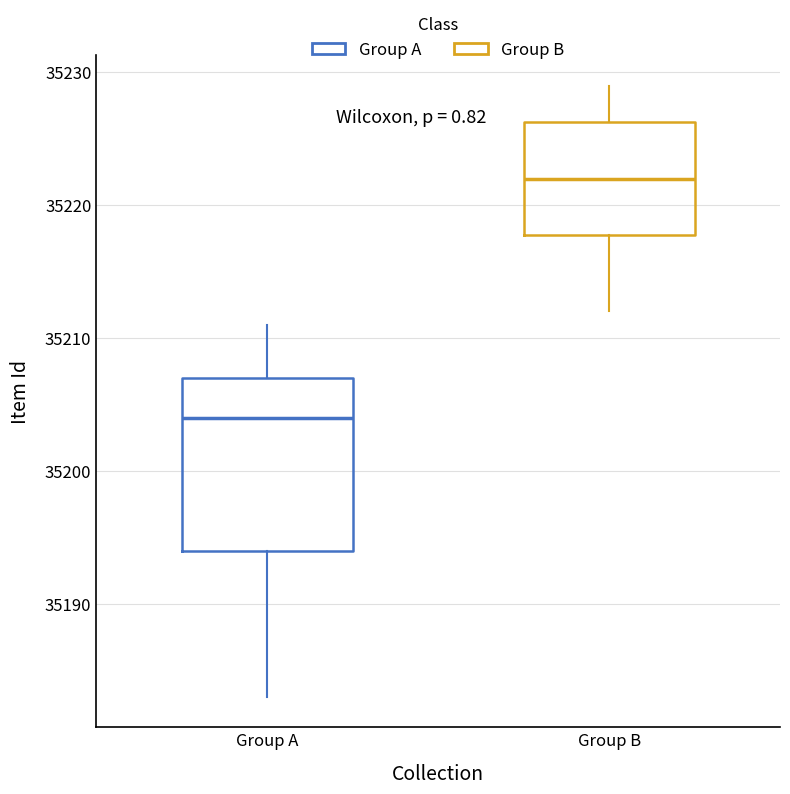

Where is the upper edge of the box for Group A on the y-axis? The values are not printed on the chart, so give them approximately, as read against the axis.

35207